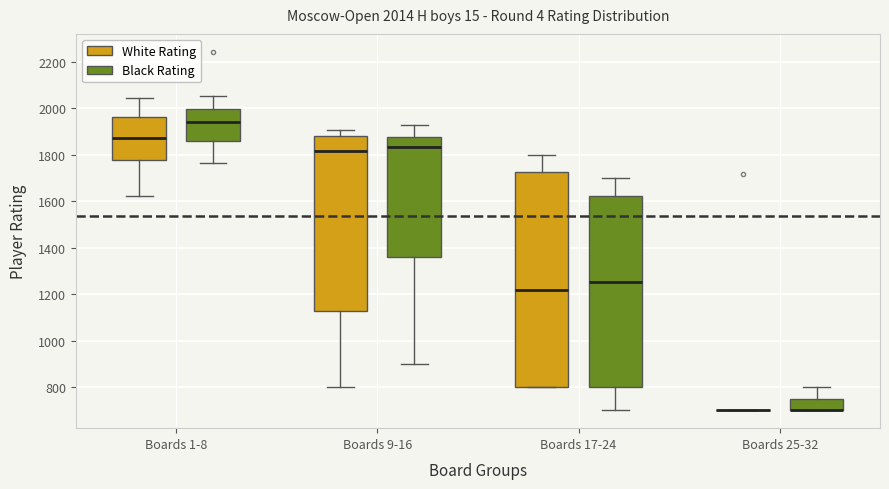

Which box is the tallest, from its lower edge to its upper edge?

Boards 17-24 (White Rating)